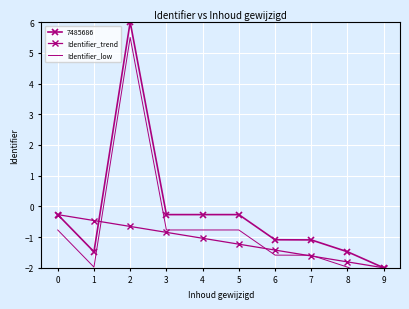

What value does the Identifier_low series have at 8?

-2.0